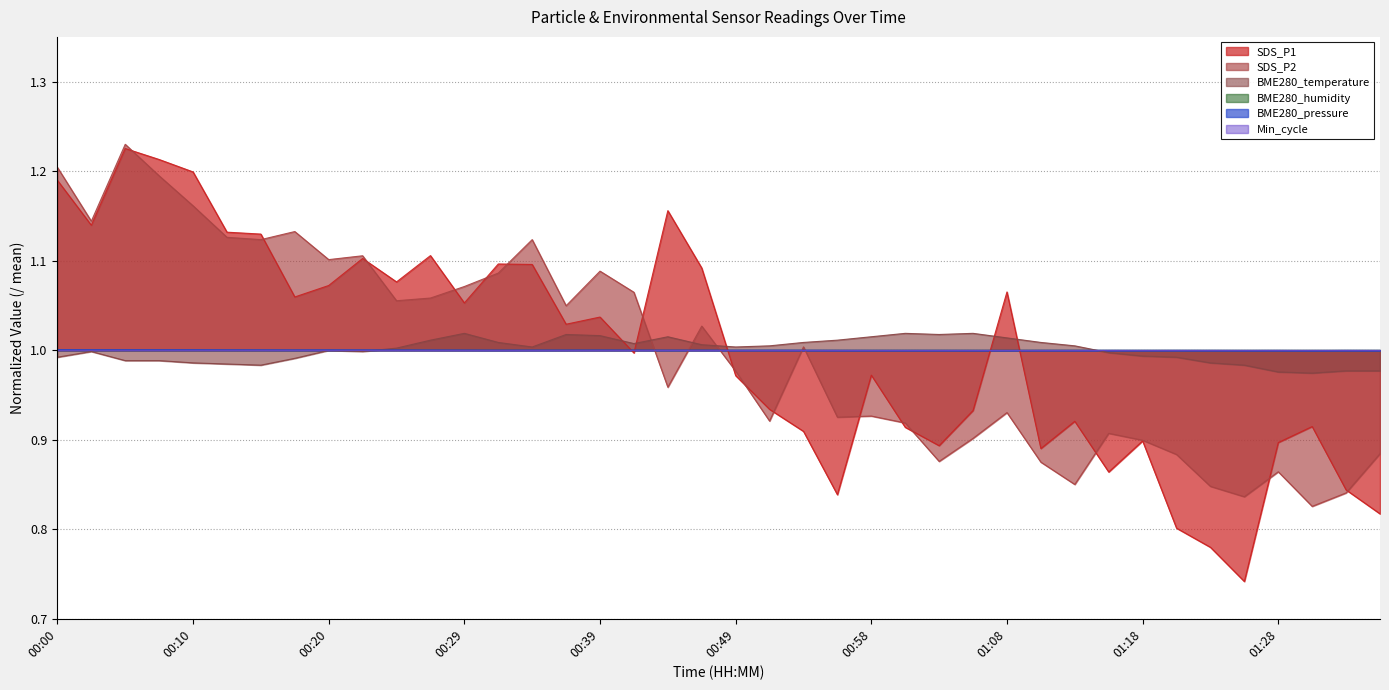

Rank the series by their maximum value, from highest to lowest.

SDS_P2, SDS_P1, BME280_temperature, BME280_pressure